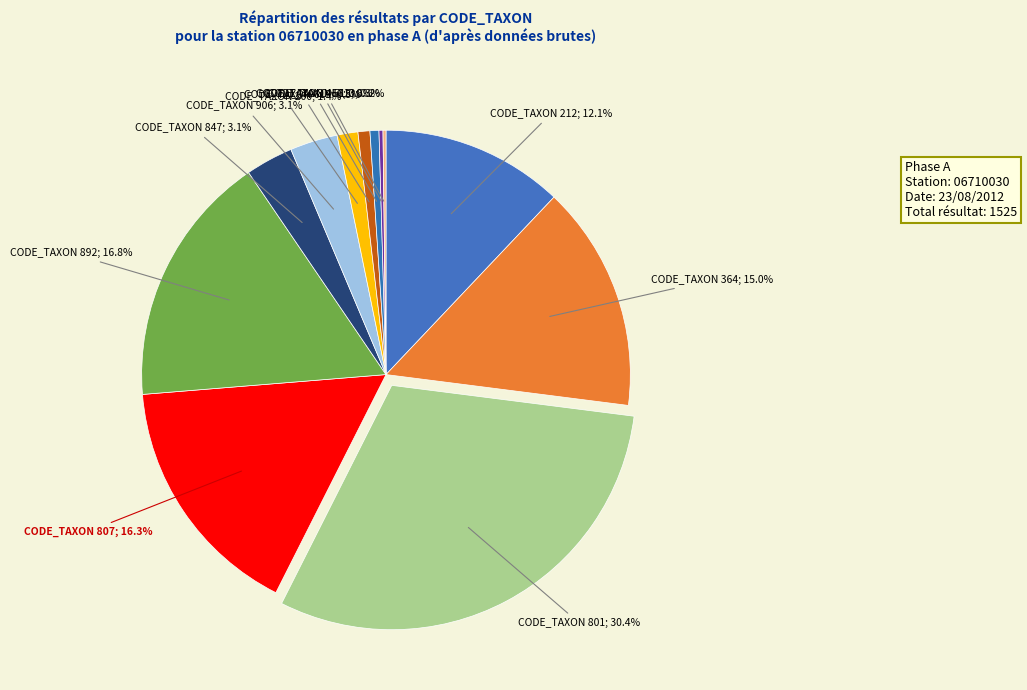

Which slice is the smallest?

CODE_TAXON 613